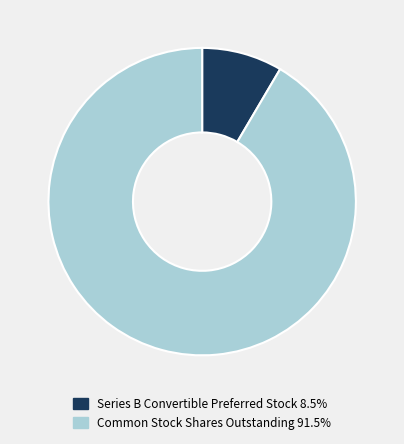

Count the number of slices in the pie.

2